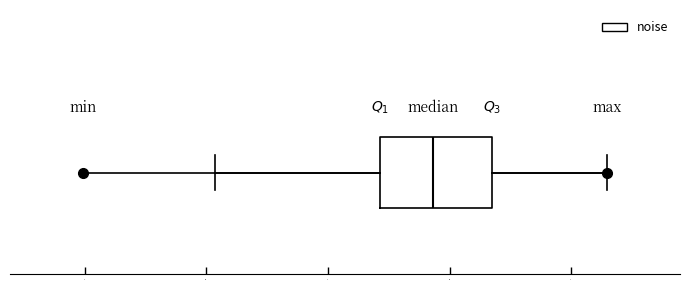

Read this box plot against the x-axis: the position of the median line, the range covered by the box, and the ends of both whiskers. The values are not printed on the chart, so give them approximately, as read against the axis.

median 2.95, box 2.70 to 3.15, whiskers 2.05 to 3.65